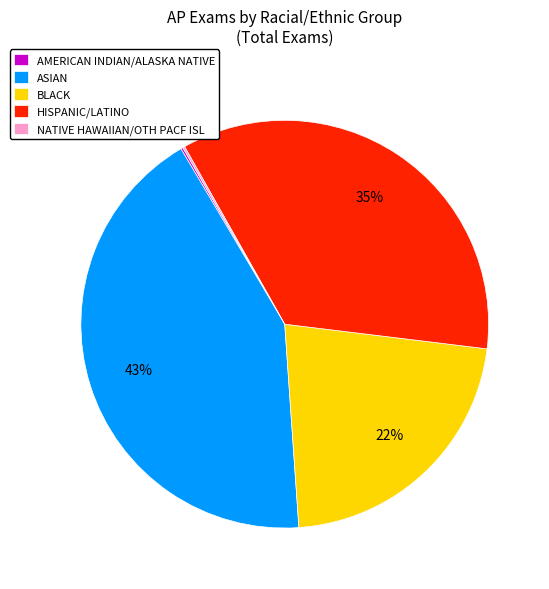

What percentage is the BLACK slice, to the nearest percent?

22%